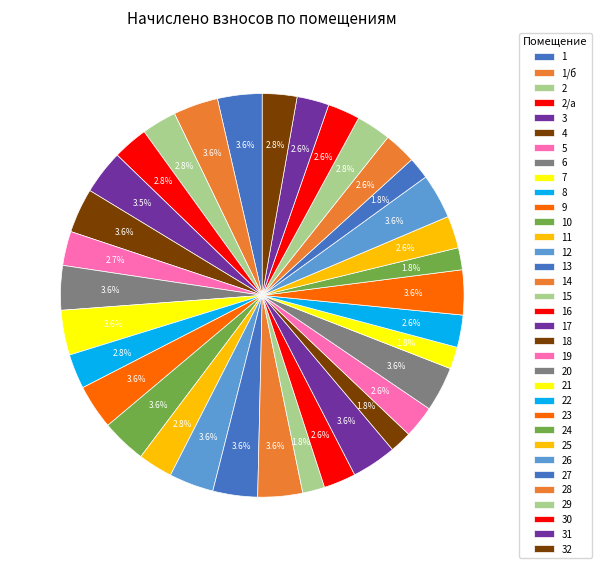

Which slice is the largest?

7